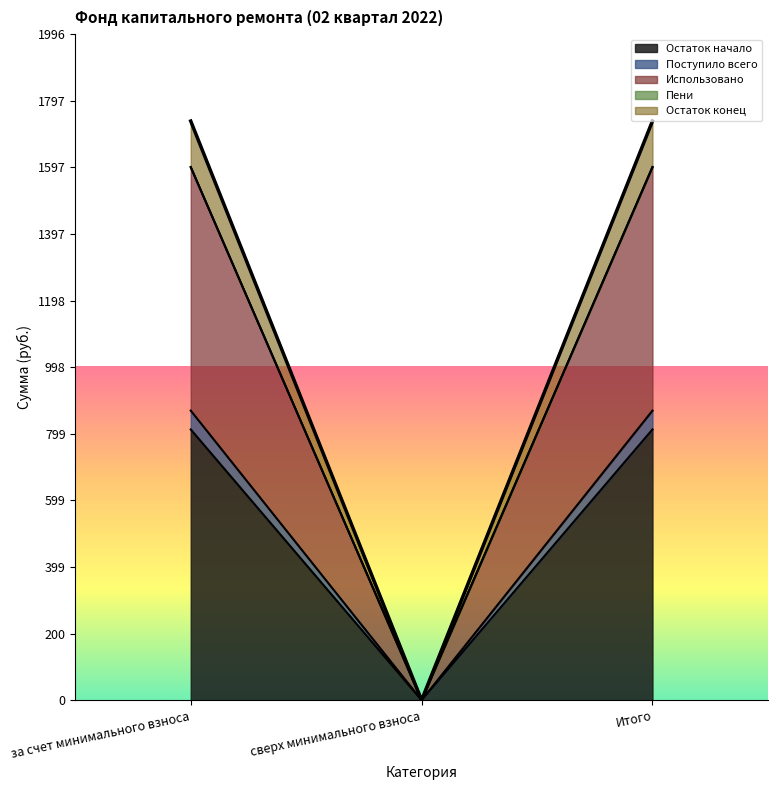

True or false: Остаток начало has a value of 811.6 at за счет минимального взноса.

True